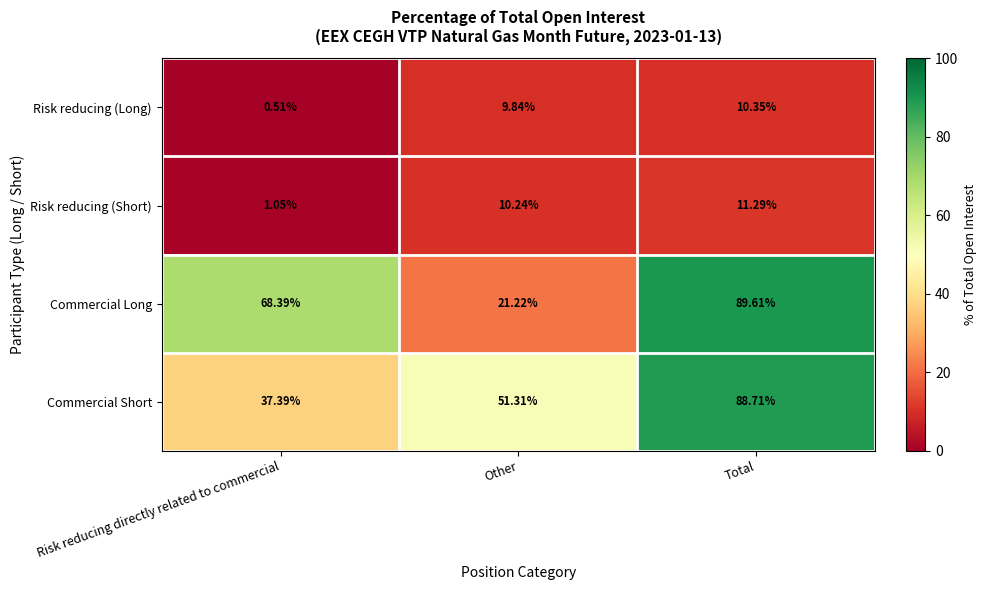

How many values in the Risk reducing (Long) series exceed 9?

2